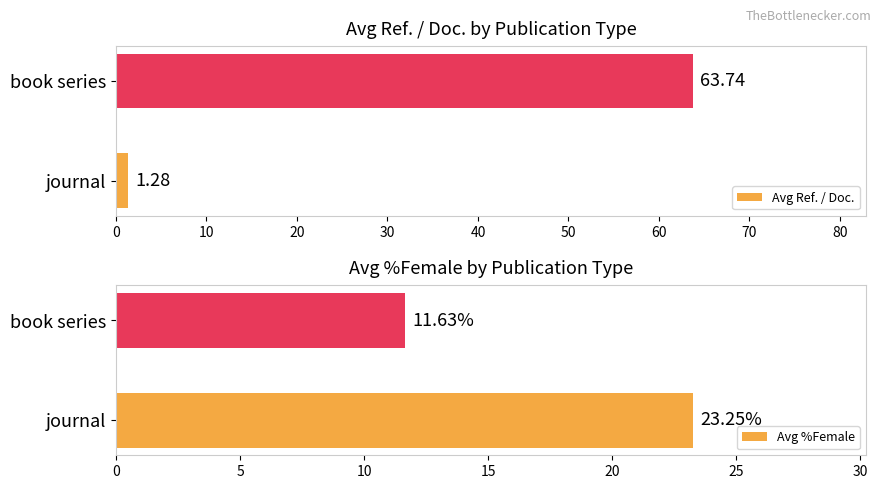

What is the difference between the Avg Ref. / Doc. values at book series and journal?

62.5